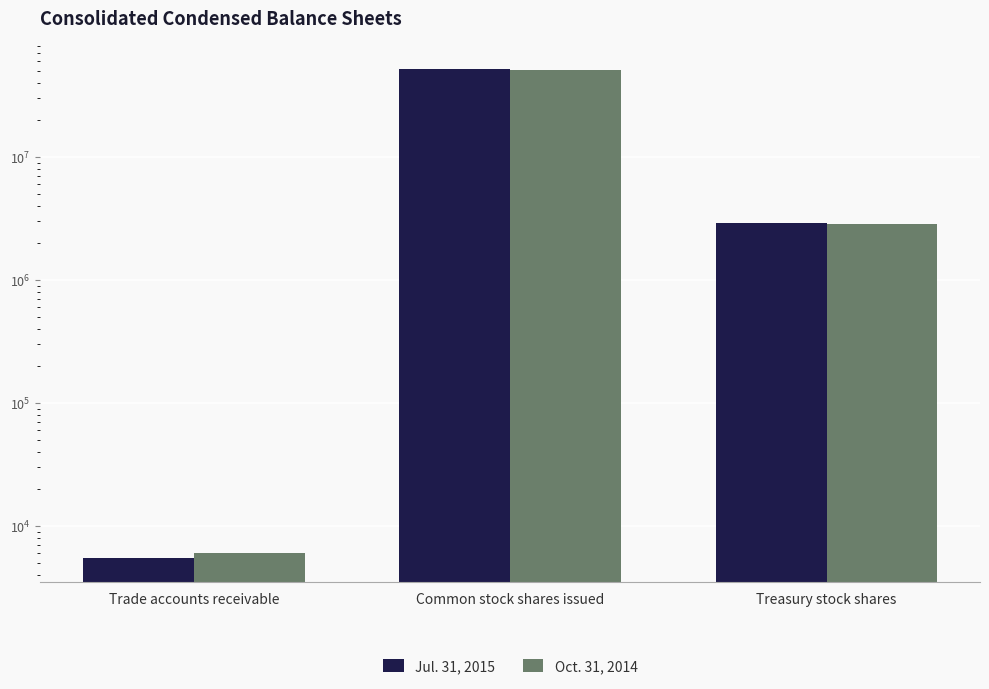

Which series has the largest total across all categories?

Jul. 31, 2015